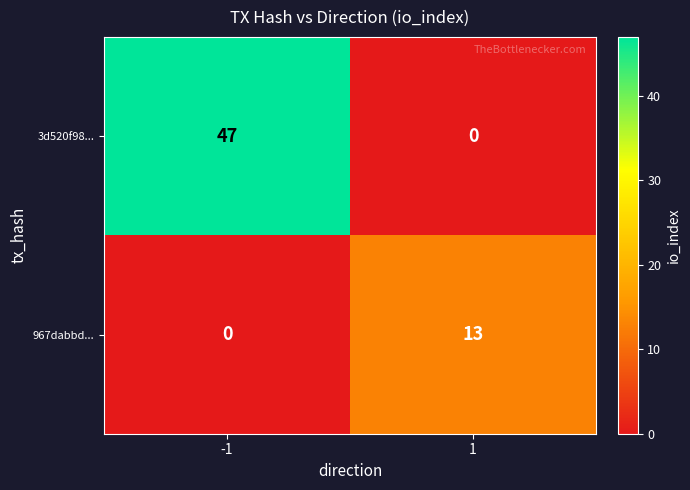

The value of 3d520f98... at -1 is 47. True or false?

True